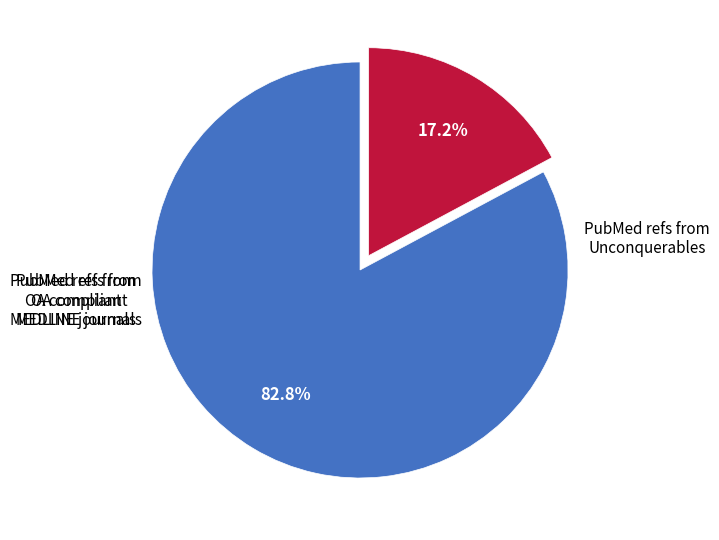

Is there any slice that represents more than half of the pie?

Yes